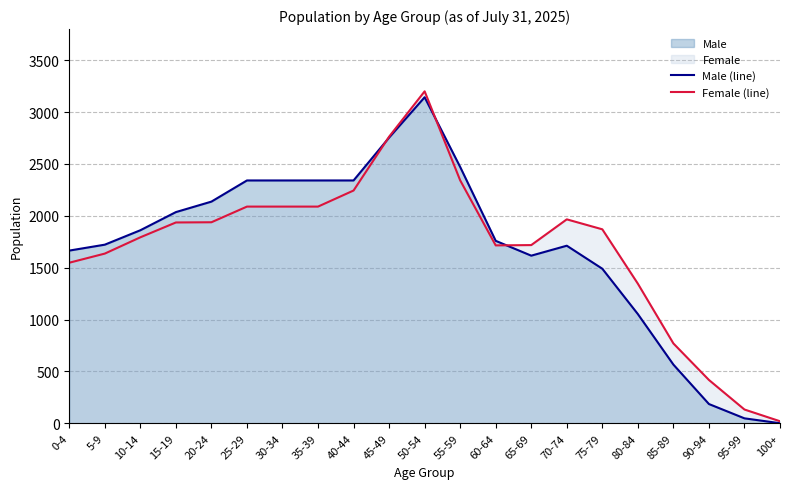

At which category does Male (line) reach its first local valley?

65-69